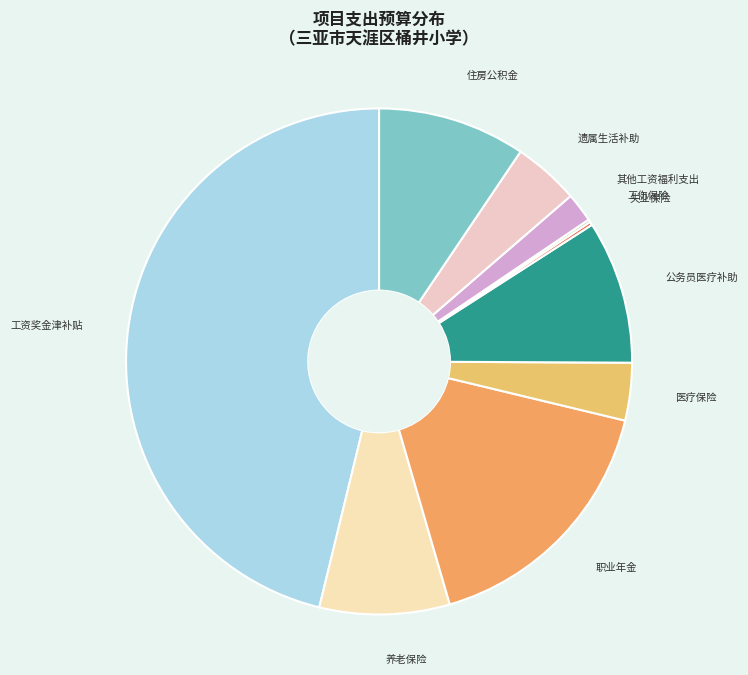

Is 住房公积金 the majority of the pie?

No